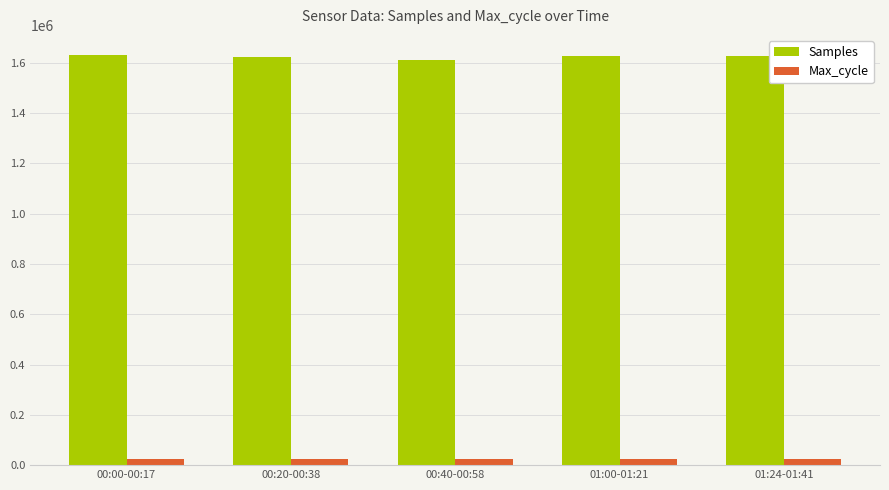

How many series are shown in this chart?

2